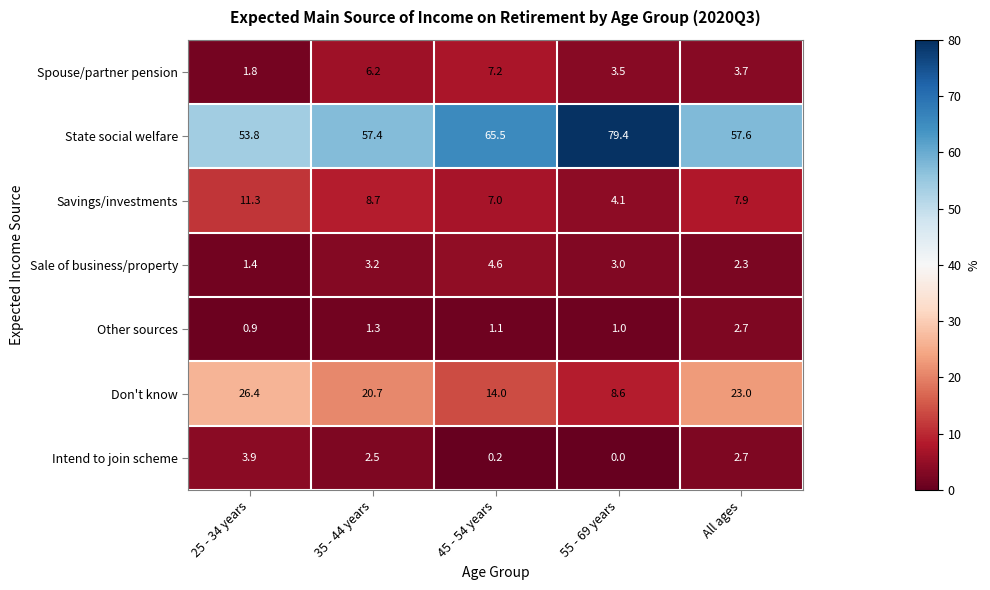

Which series has the largest total across all categories?

State social welfare